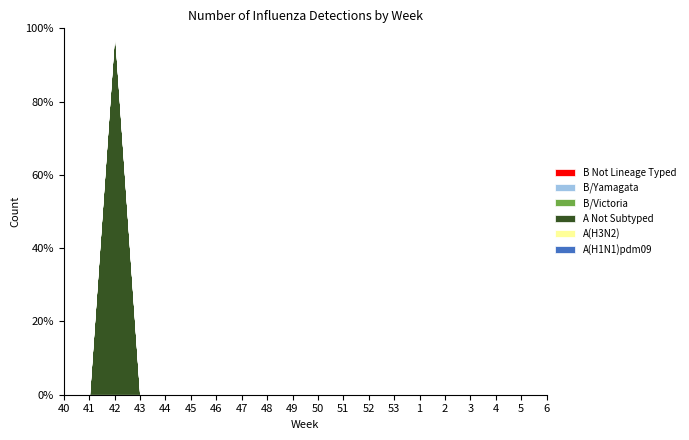

Reading right to left, list all the values displayed in this chart.

A(H1N1)pdm09: 0	0	0	0	0	0	0	0	0	0	0	0	0	0	0	0	0	0	0	0
A(H3N2): 0	0	0	0	0	0	0	0	0	0	0	0	0	0	0	0	0	0	0	0
A Not Subtyped: 0	0	0	0	0	0	0	0	0	0	0	0	0	0	0	0	0	1	0	0
B/Victoria: 0	0	0	0	0	0	0	0	0	0	0	0	0	0	0	0	0	0	0	0
B/Yamagata: 0	0	0	0	0	0	0	0	0	0	0	0	0	0	0	0	0	0	0	0
B Not Lineage Typed: 0	0	0	0	0	0	0	0	0	0	0	0	0	0	0	0	0	0	0	0